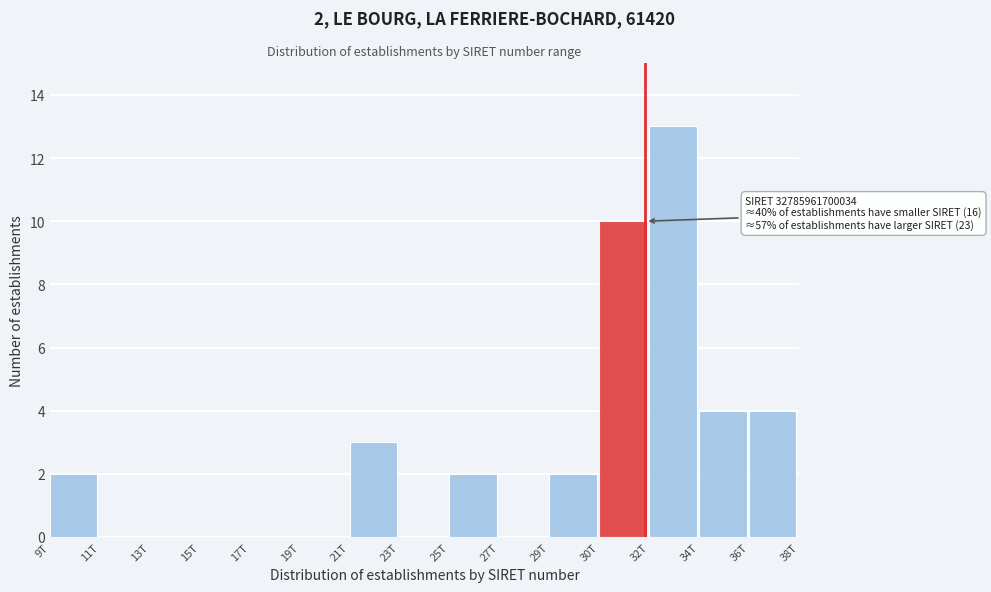

Reading right to left, extract all data points from this chart.

36T=4	34T=4	32T=13	30T=10	29T=2	27T=0	25T=2	23T=0	21T=3	19T=0	17T=0	15T=0	13T=0	11T=0	9T=2